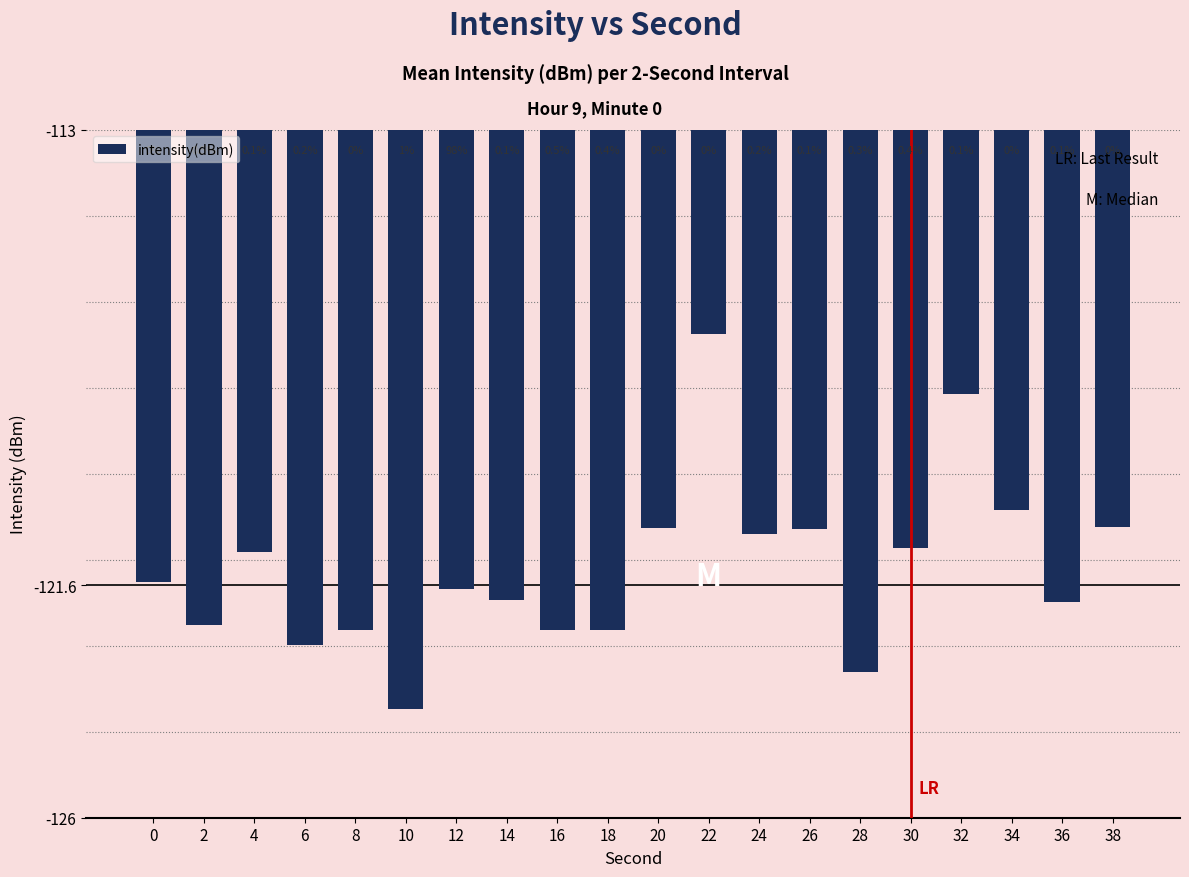

What is the average value?

-121.3